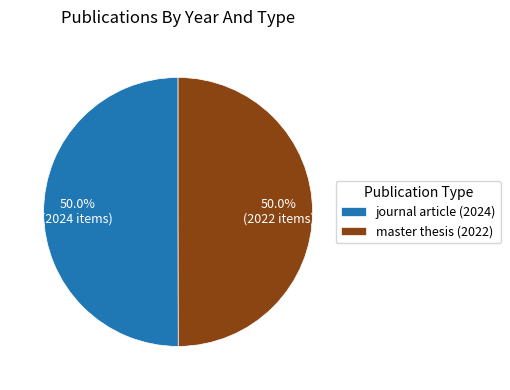

How many slices are in this pie chart?

2